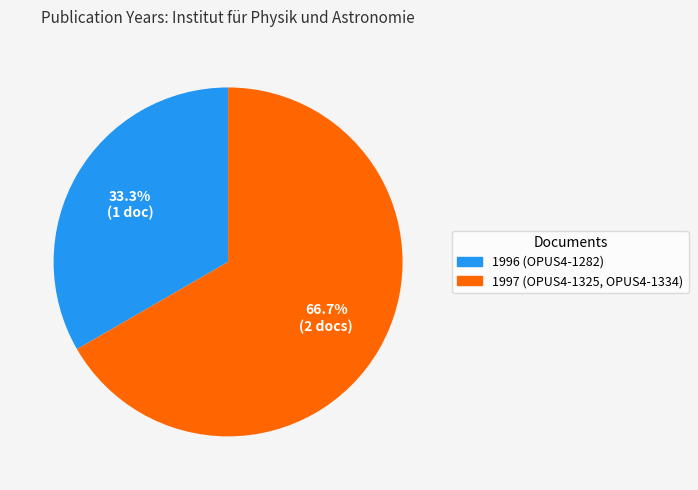

Is there any slice that represents more than half of the pie?

Yes